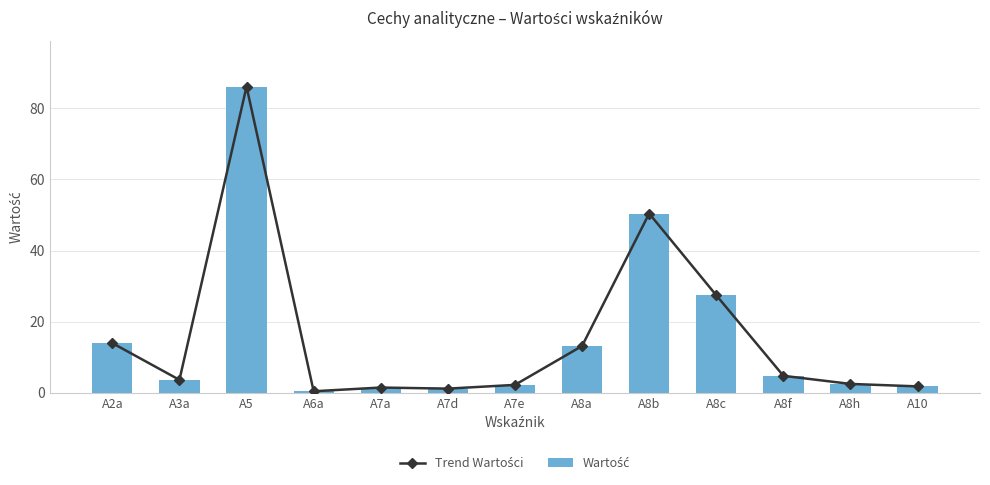

Reading left to right, list all the values displayed in this chart.

Trend Wartości: A2a=14.0	A3a=3.7	A5=86.1	A6a=0.5	A7a=1.5	A7d=1.2	A7e=2.3	A8a=13.2	A8b=50.4	A8c=27.4	A8f=4.8	A8h=2.5	A10=1.8
Wartość: A2a=14.0	A3a=3.7	A5=86.1	A6a=0.5	A7a=1.5	A7d=1.2	A7e=2.3	A8a=13.2	A8b=50.4	A8c=27.4	A8f=4.8	A8h=2.5	A10=1.8